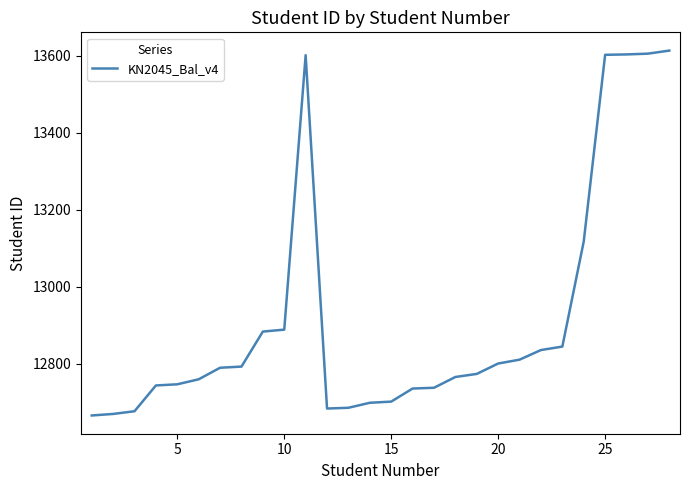

How many categories are shown in the chart?

28